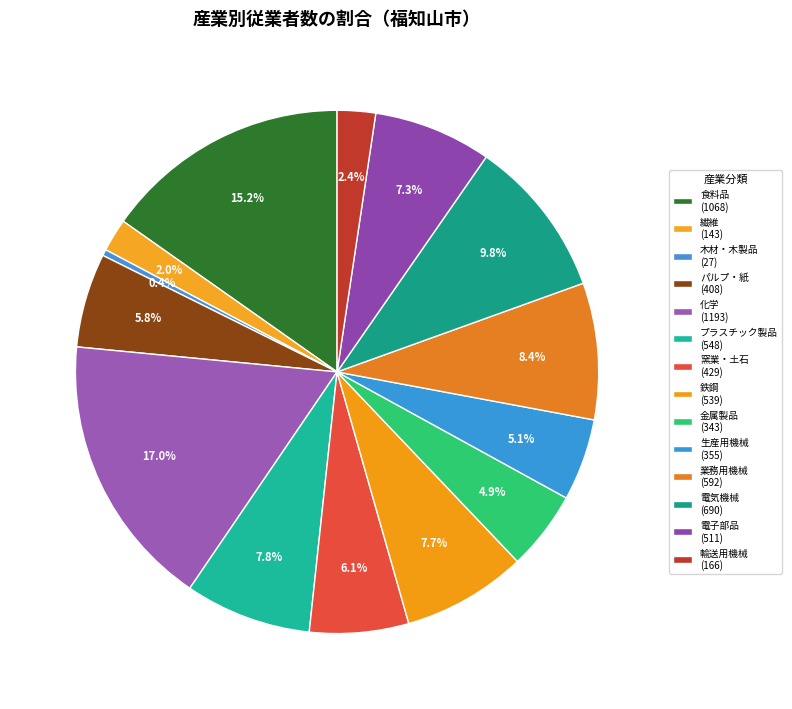

Which category has the biggest portion of the pie?

化学